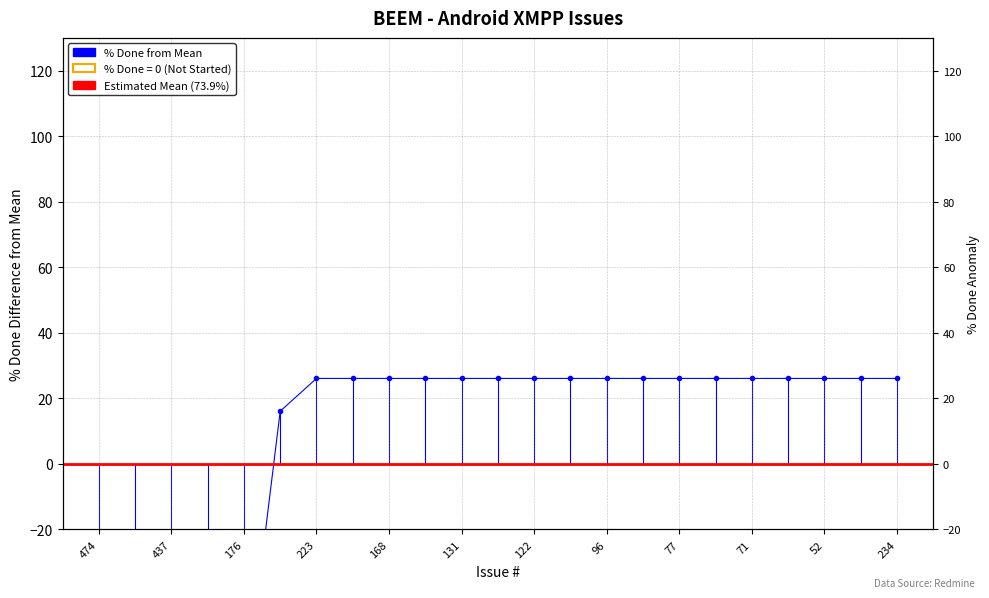

What is the smallest value displayed?

-73.9